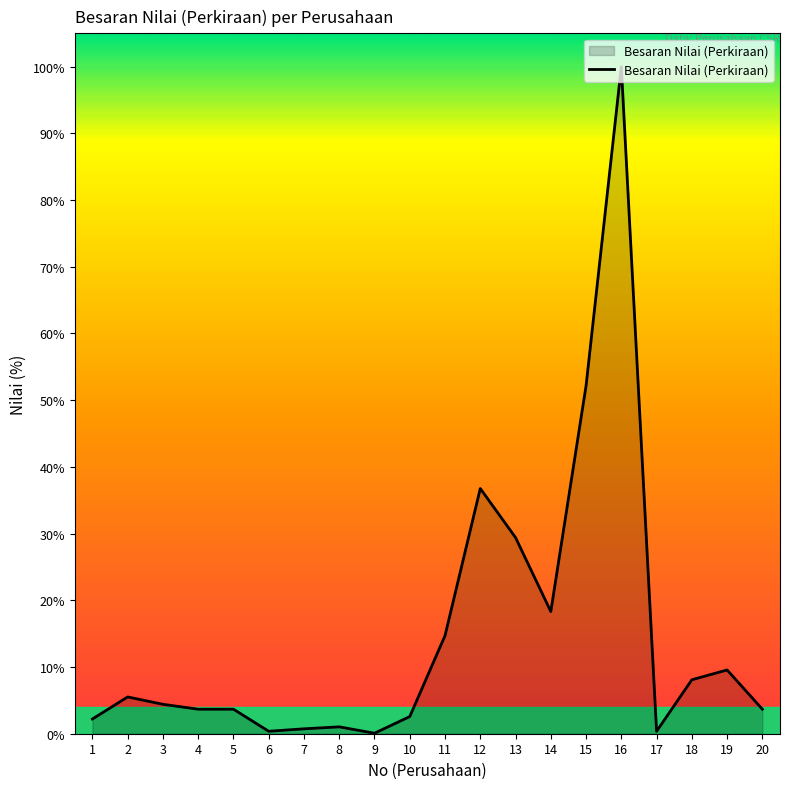

Reading left to right, extract all data points from this chart.

1=3000000	2=7500000	3=6000000	4=5000000	5=5000000	6=500000	7=1000000	8=1400000	9=100000	10=3500000	11=20000000	12=50000000	13=40000000	14=24916000	15=70945300	16=136000000	17=500000	18=11000000	19=13000000	20=5000000